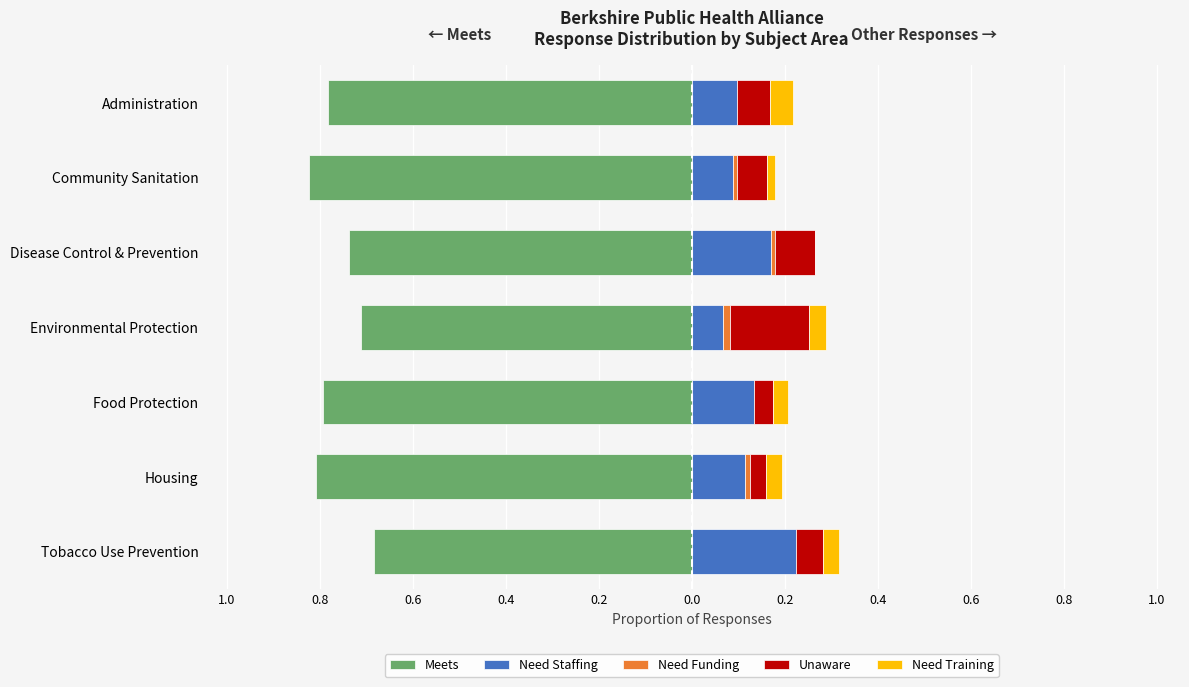

The Meets series shows -0.4 at Environmental Protection. True or false?

False